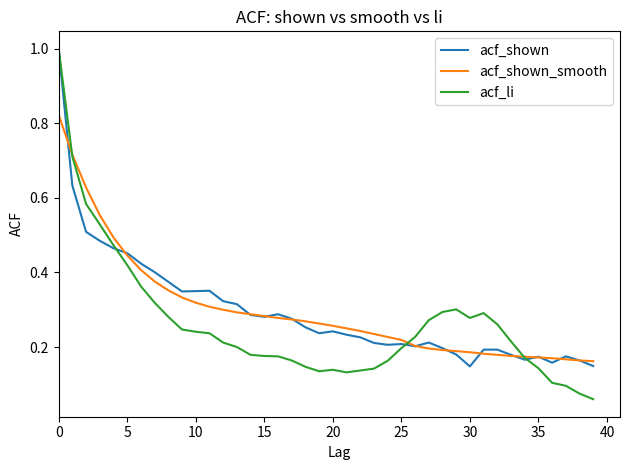

Which series has the widest spread of values?

acf_li